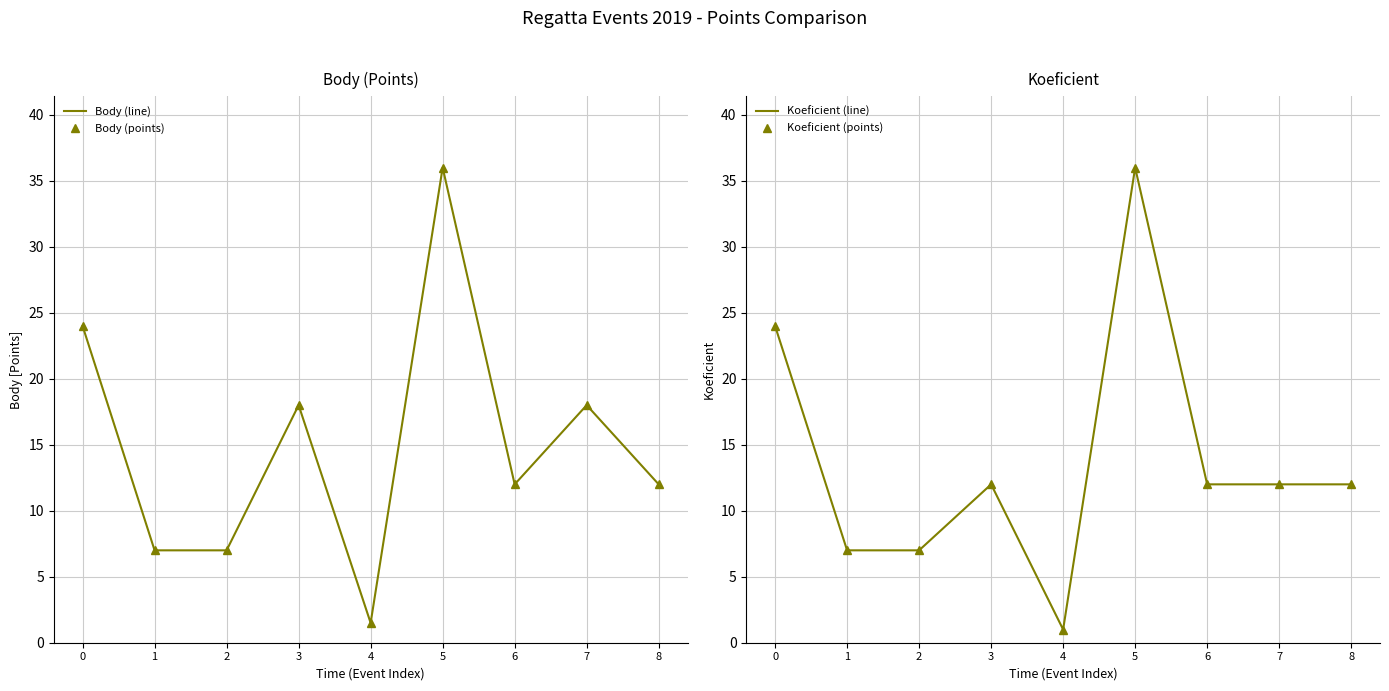

True or false: Koeficient (line) has a value of 32.9 at 0.

False